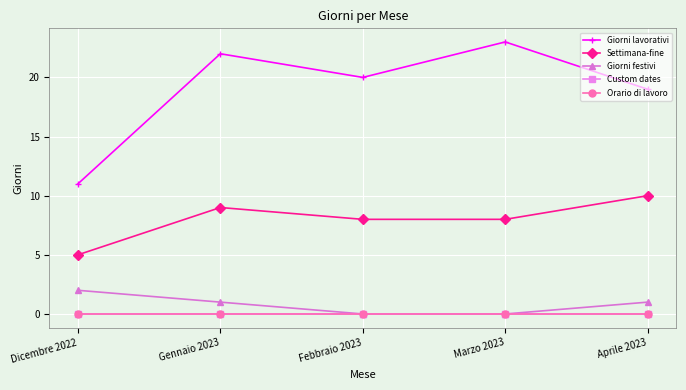

Does the chart have visible grid lines?

Yes